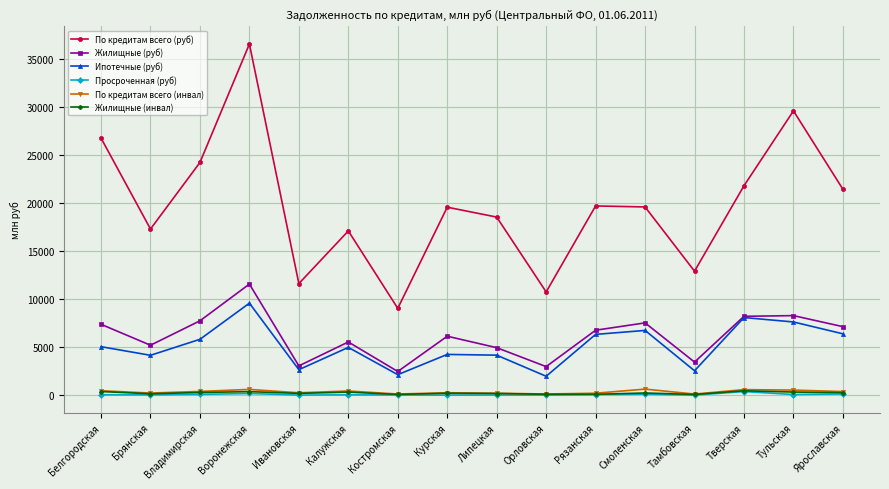

What is the label of the 2nd point from the right?

Тульская